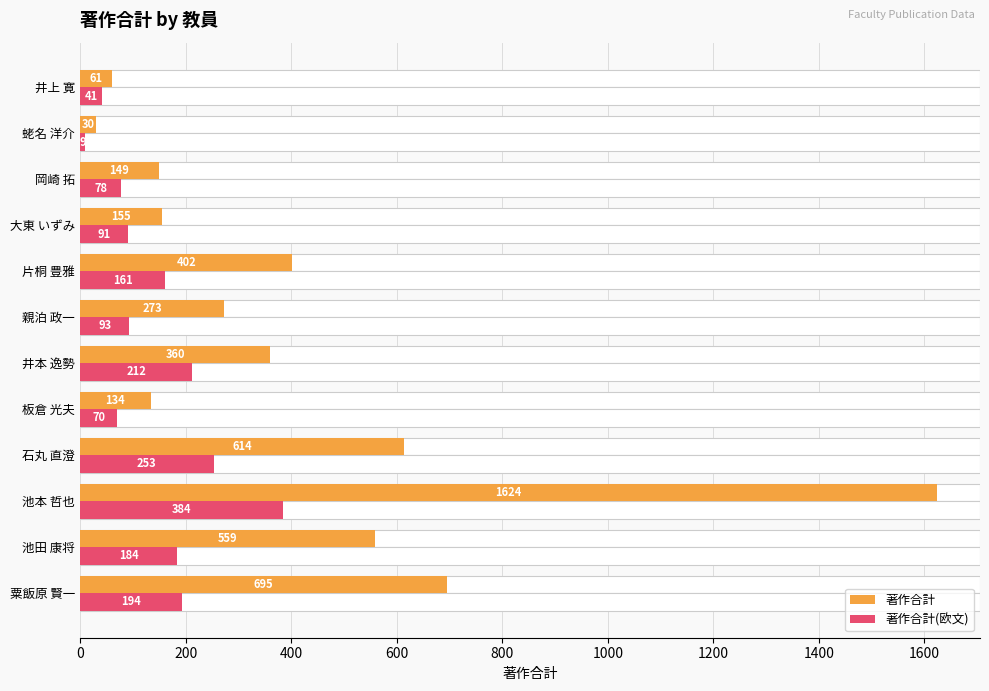

How many groups of bars are there?

12